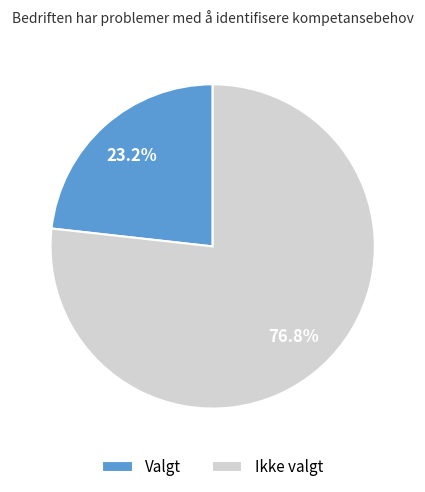

Which category has the smallest portion of the pie?

Valgt